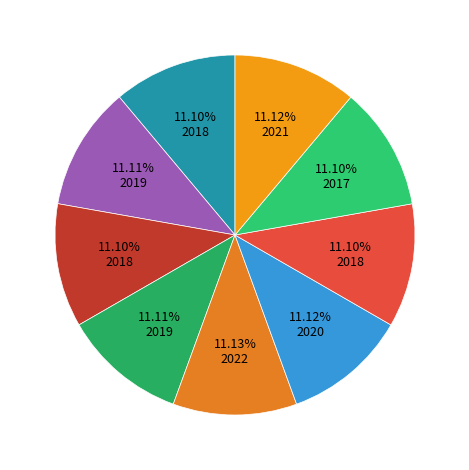

How many segments does this pie chart have?

9